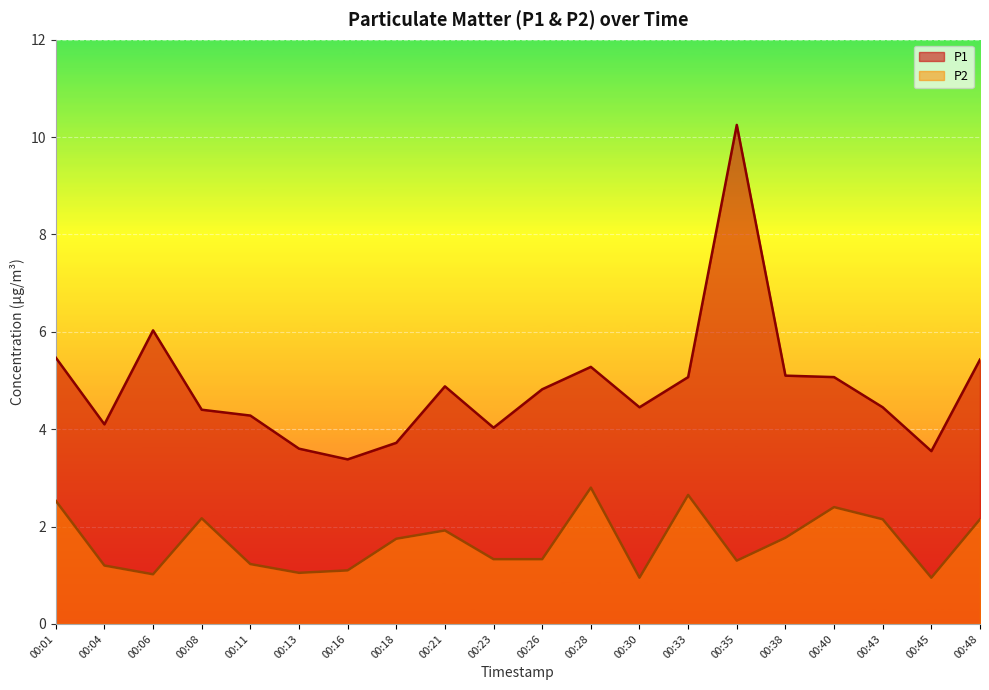

How many lines are shown in the chart?

2